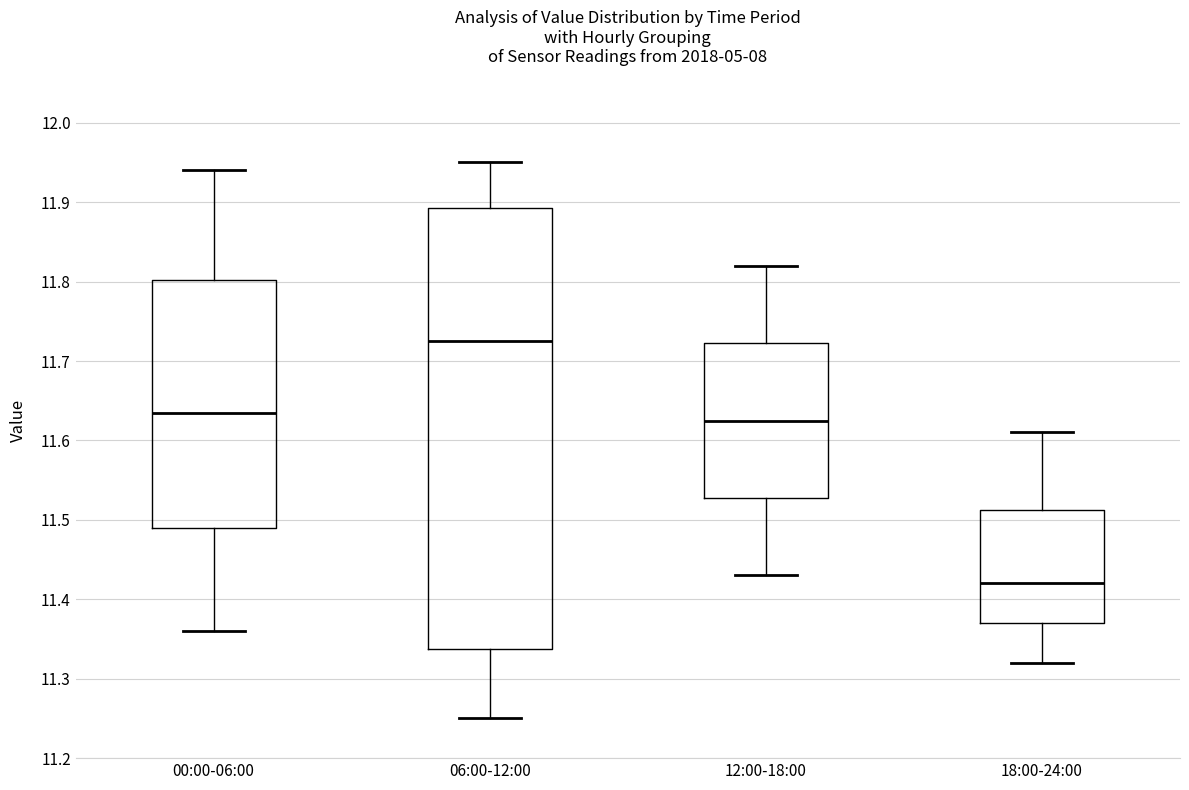

Where is the upper edge of the box for 18:00-24:00 on the y-axis? The values are not printed on the chart, so give them approximately, as read against the axis.

11.51